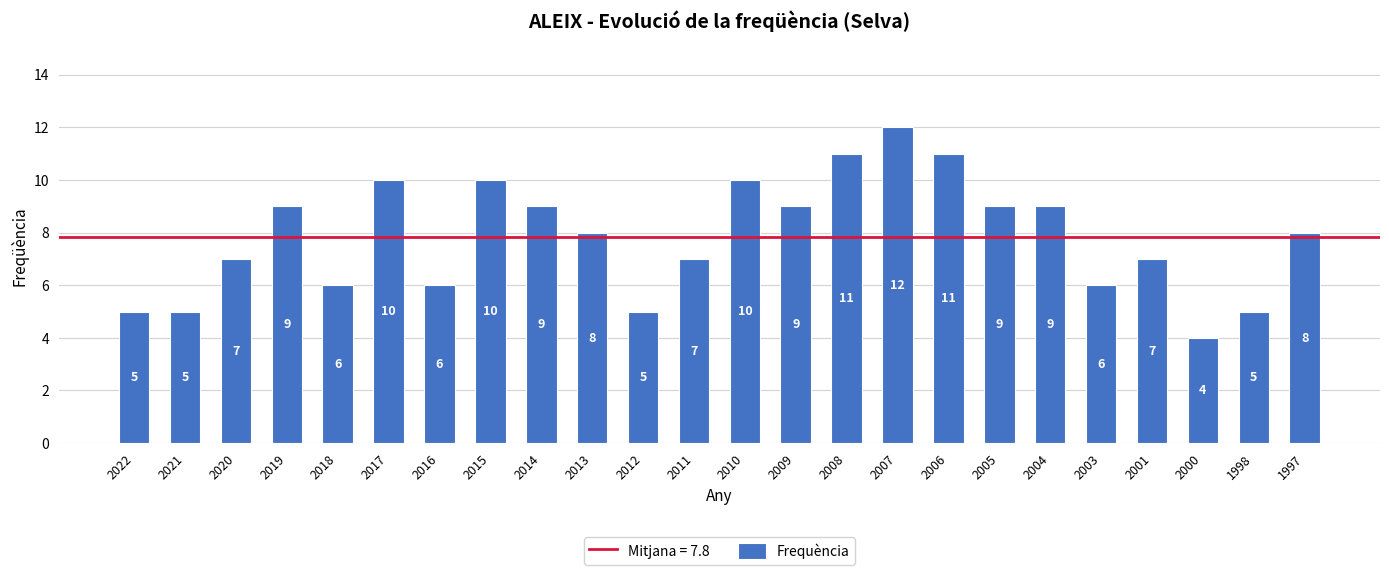

What is the sum of all values?

188